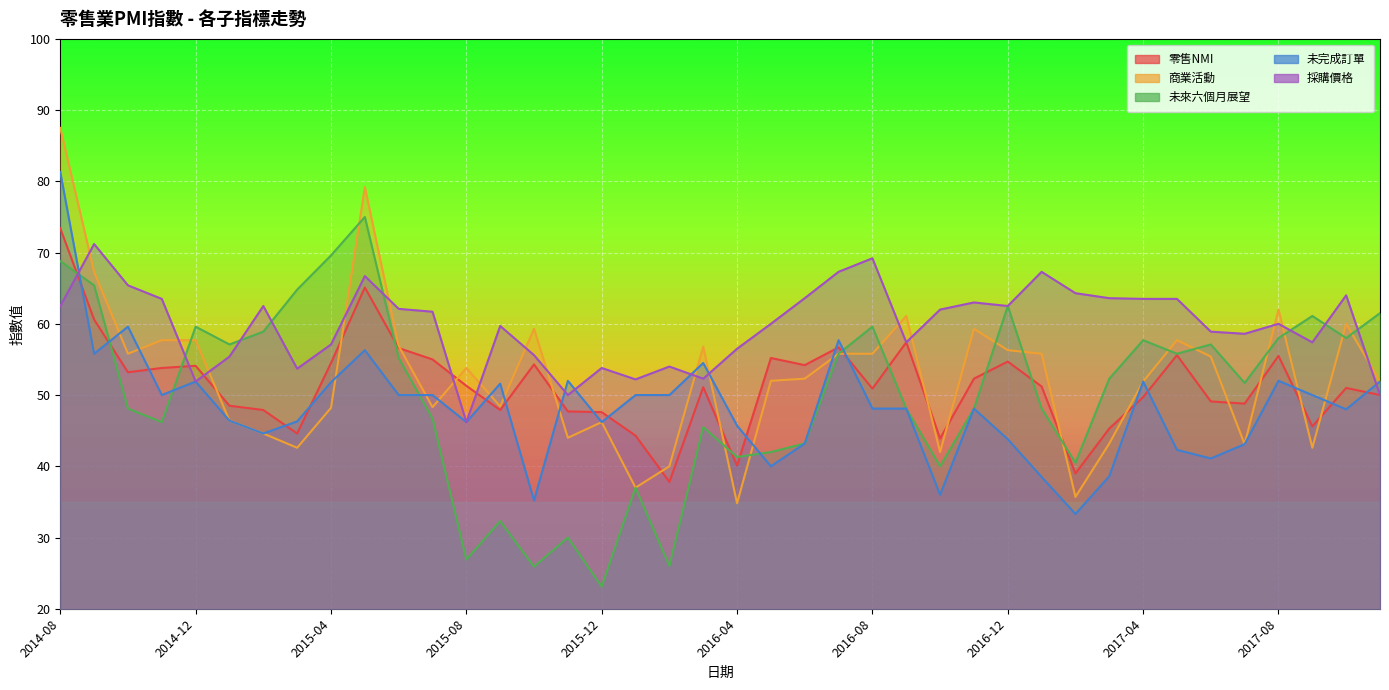

How many times do 未來六個月展望 and 採購價格 cross each other?

8